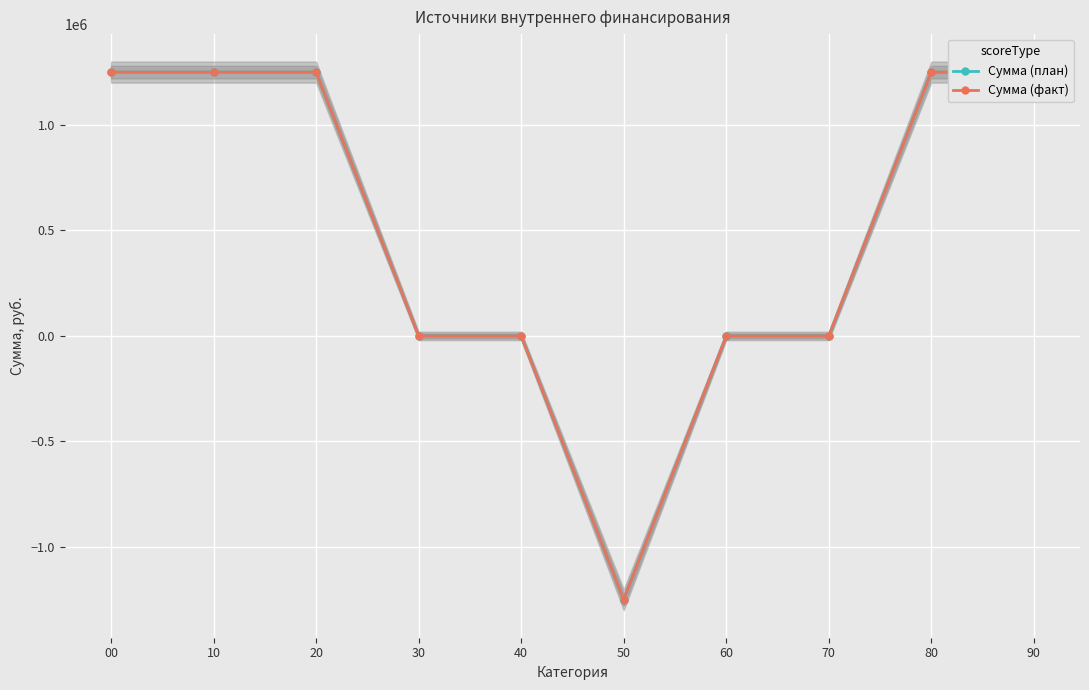

How many lines are shown in the chart?

2